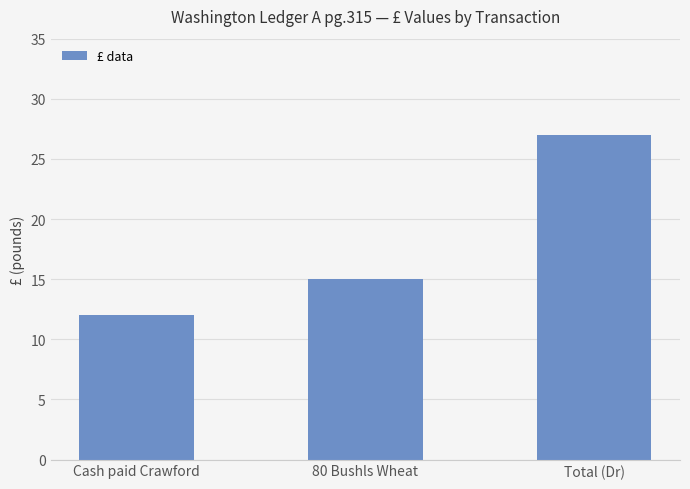

How many data points does each series have?

3